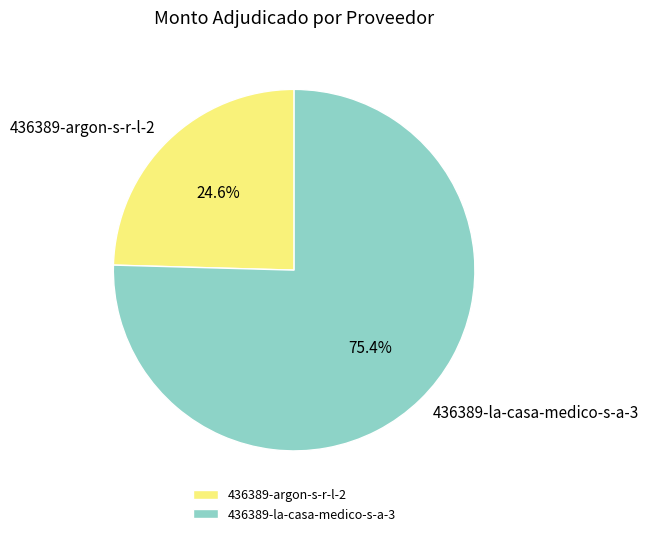

Which category has the smallest portion of the pie?

436389-argon-s-r-l-2